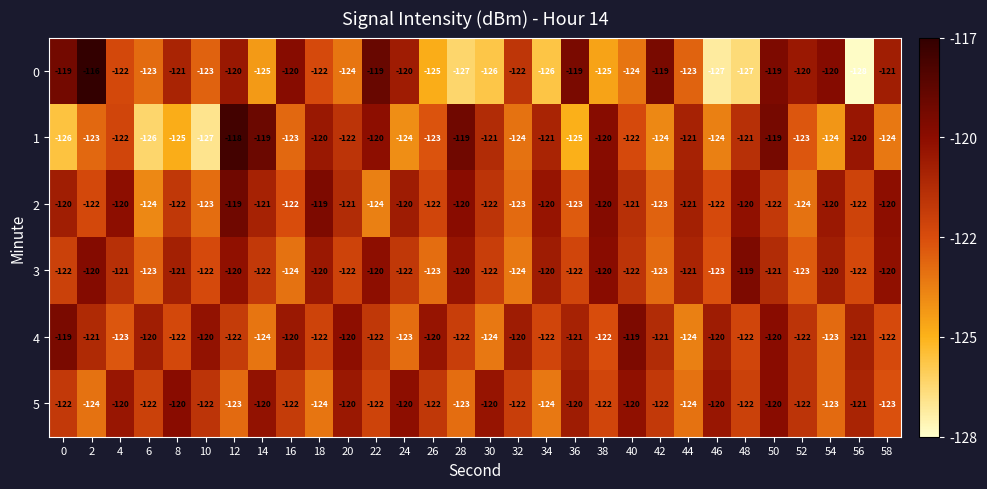

What is the smallest value displayed?

-128